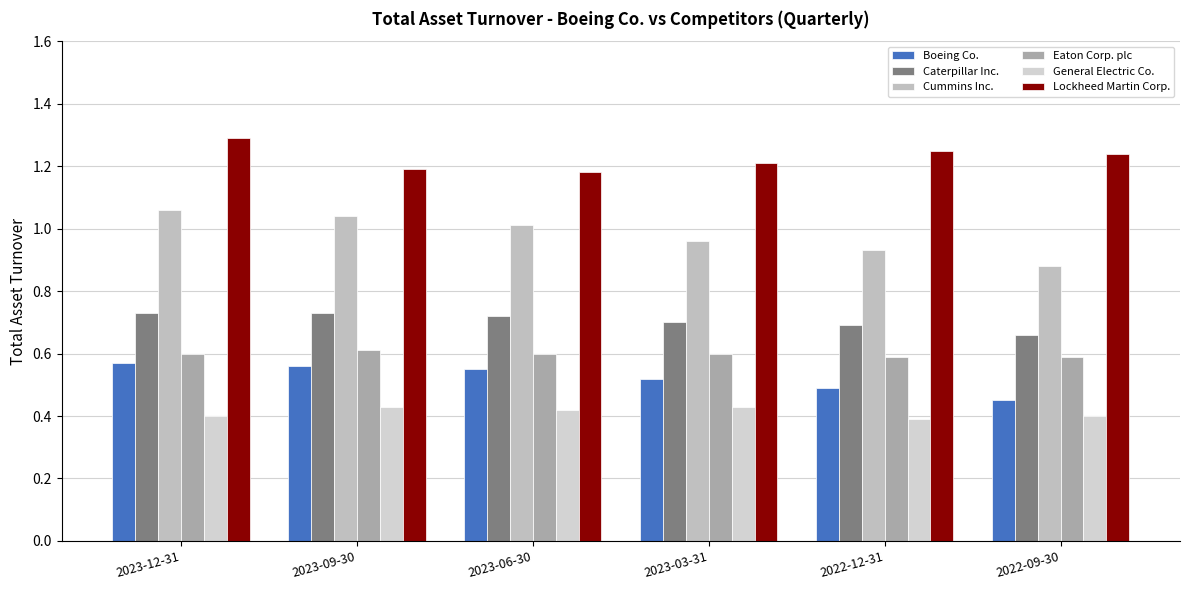

What value does the Cummins Inc. series have at 2022-09-30?

0.9